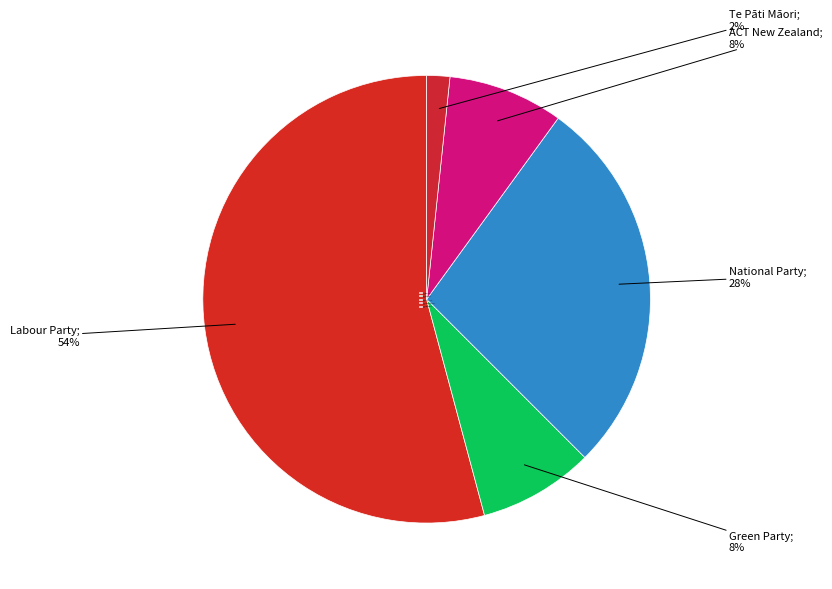

Which category accounts for the majority?

Labour Party